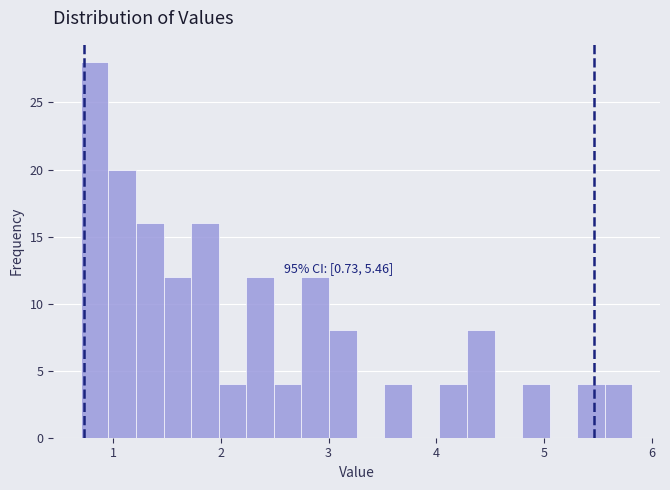

Around what value on the x-axis is the tallest bar? Give the approximate position of its centre, as read against the axis.

0.8